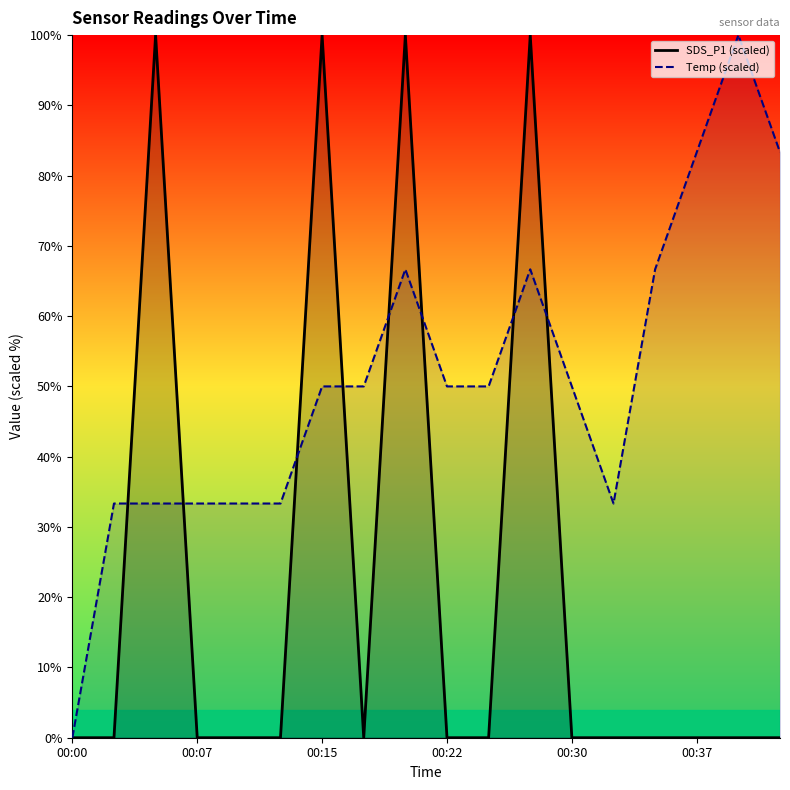

Reading right to left, what are all the values shown in this chart?

SDS_P1 (scaled): 0.0	0.0	0.0	0.0	0.0	0.0	100.0	0.0	0.0	100.0	0.0	100.0	0.0	0.0	0.0	100.0	0.0	0.0
Temp (scaled): 83.3	100.0	83.3	66.7	33.3	50.0	66.7	50.0	50.0	66.7	50.0	50.0	33.3	33.3	33.3	33.3	33.3	0.0